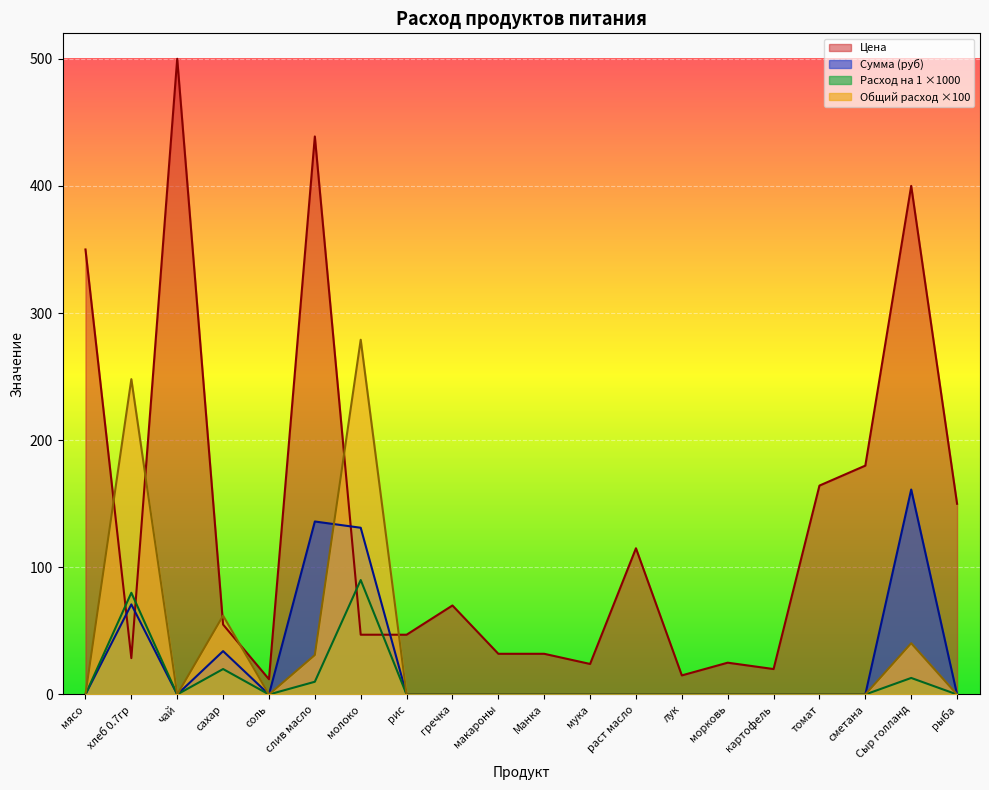

True or false: Сумма (руб) has more than 2 points higher than both neighbors.

True